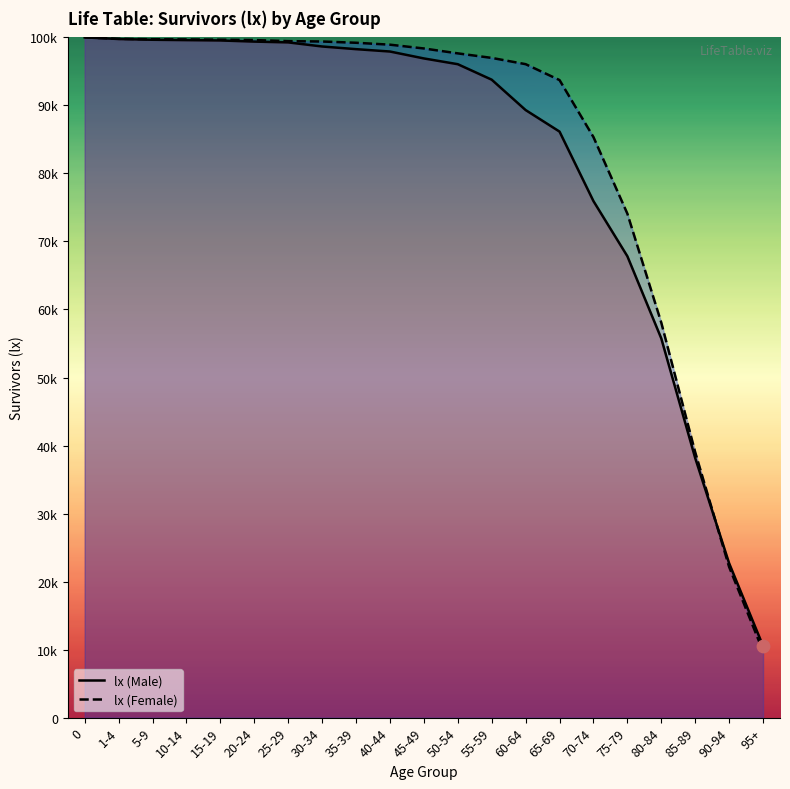

Is the value of lx (Male) line at 85-89 greater than the value of lx (Female) line at 35-39?

No